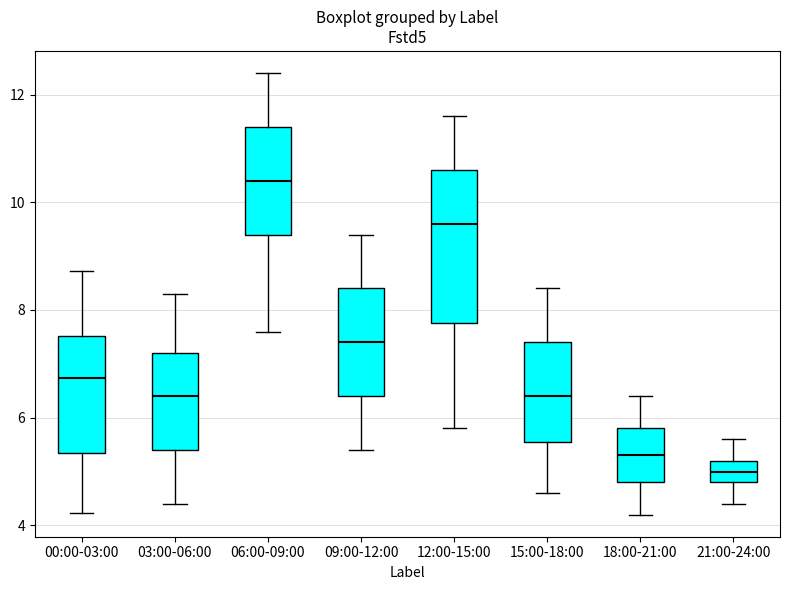

Reading left to right, transcribe this box plot: for each box, give where its median line is, the range the box spans, and where its two whiskers end, as read against the y-axis. The values are not printed on the chart, so give them approximately, as read against the axis.

00:00-03:00: median 6.8, box 5.4 to 7.6, whiskers 4.2 to 8.8
03:00-06:00: median 6.4, box 5.4 to 7.2, whiskers 4.4 to 8.4
06:00-09:00: median 10.4, box 9.4 to 11.4, whiskers 7.6 to 12.4
09:00-12:00: median 7.4, box 6.4 to 8.4, whiskers 5.4 to 9.4
12:00-15:00: median 9.6, box 7.8 to 10.6, whiskers 5.8 to 11.6
15:00-18:00: median 6.4, box 5.6 to 7.4, whiskers 4.6 to 8.4
18:00-21:00: median 5.4, box 4.8 to 5.8, whiskers 4.2 to 6.4
21:00-24:00: median 5.0, box 4.8 to 5.2, whiskers 4.4 to 5.6